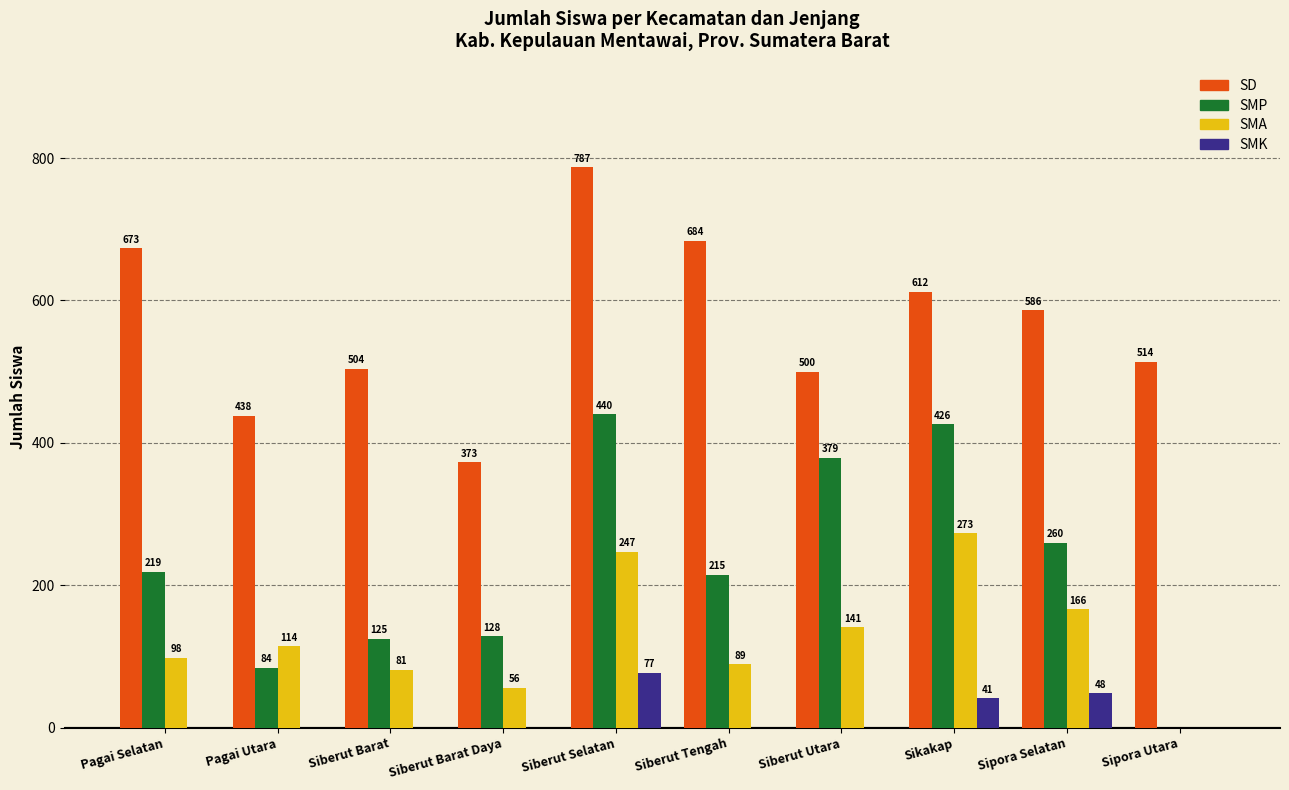

At which label is SMK closest to 38?

Sikakap